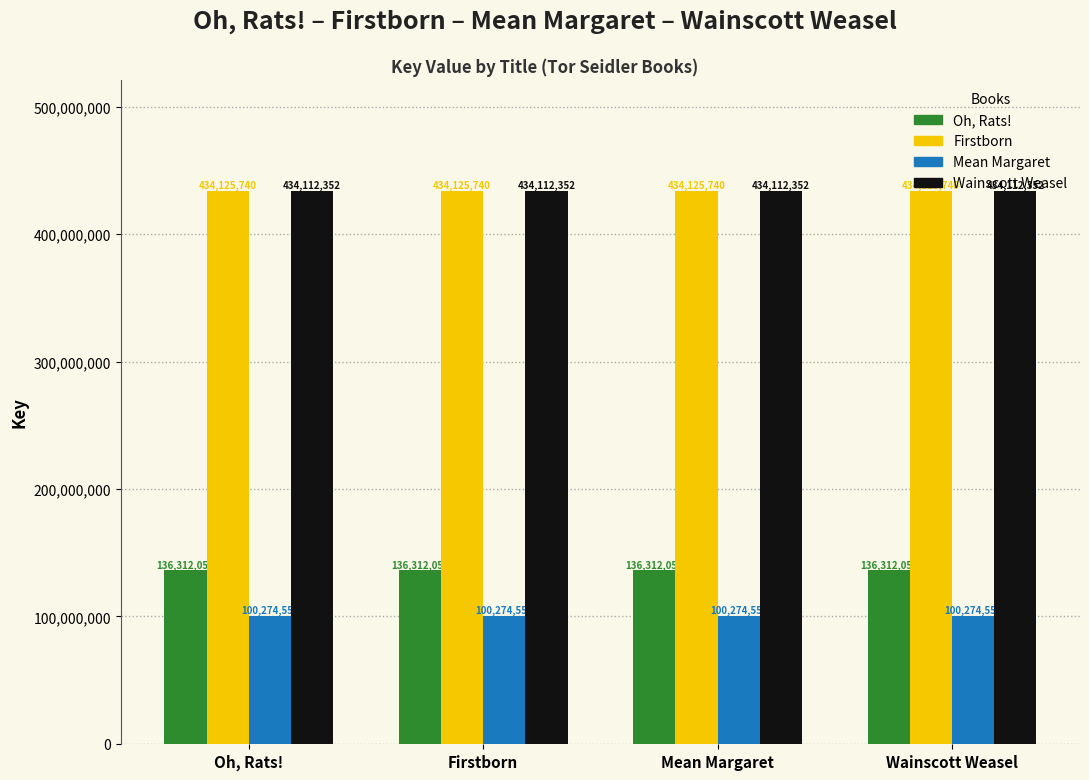

How many series are shown in this chart?

4